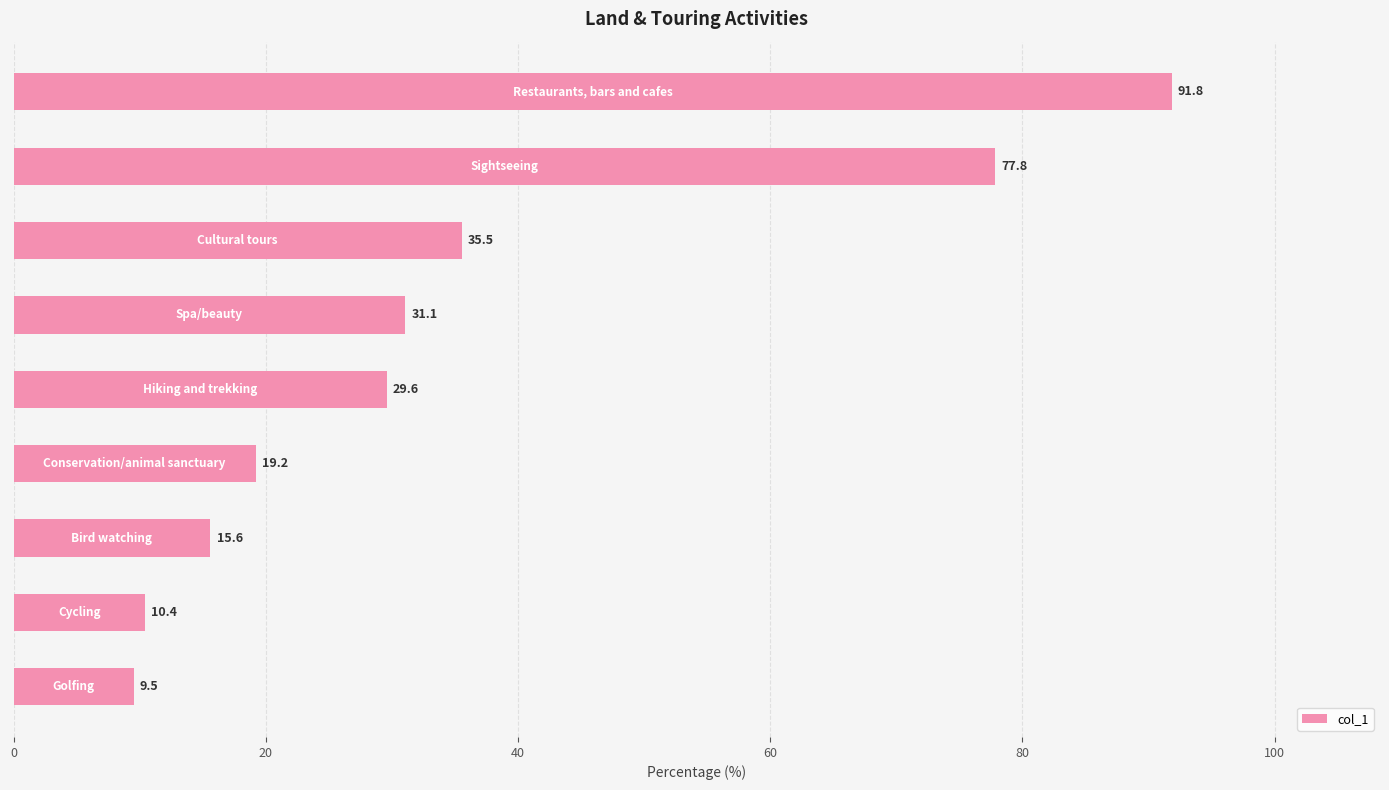

Does the chart contain stacked bars?

No